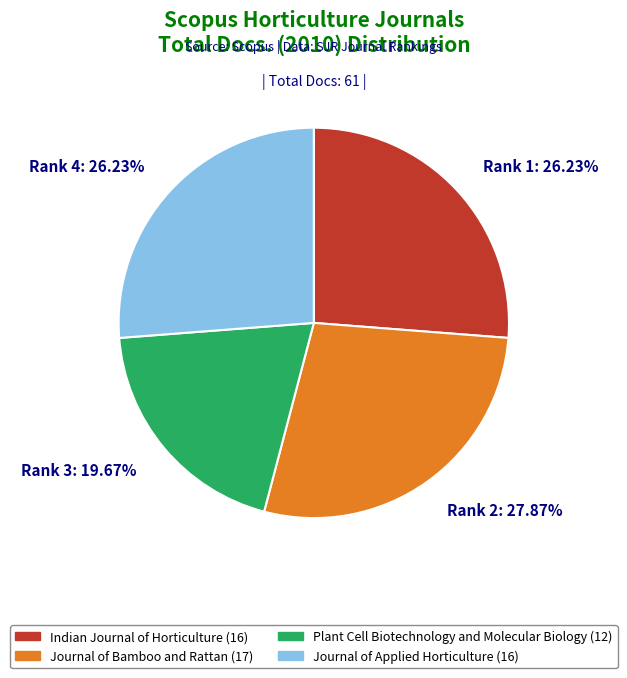

Combined, do Rank 2: 27.87% and Rank 3: 19.67% account for over 50%?

No